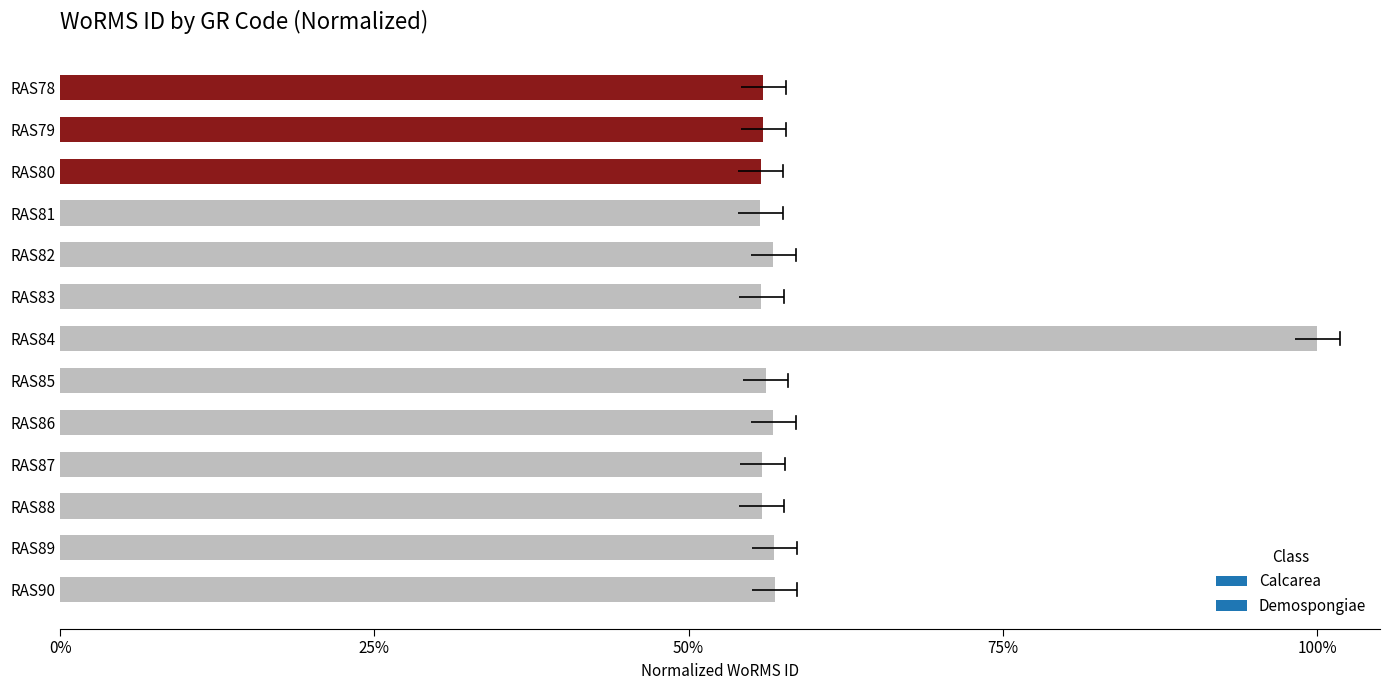

Read the value at RAS88.

0.6